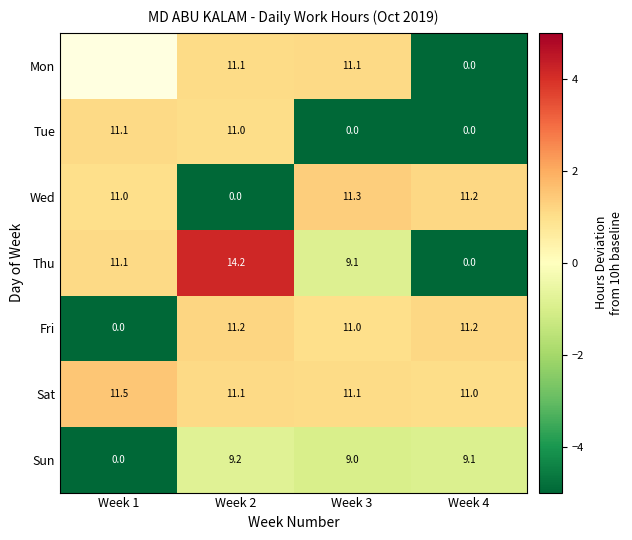

Is the value of Sat at Week 1 greater than the value of Thu at Week 1?

Yes